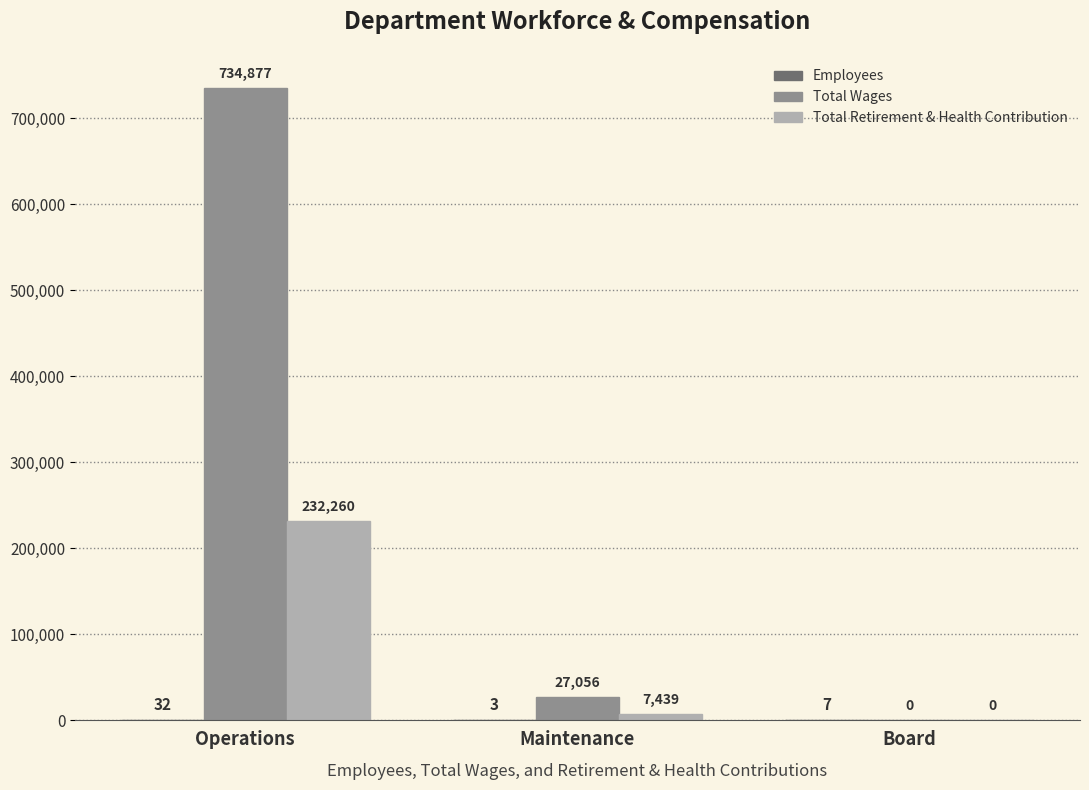

The Total Retirement & Health Contribution series shows 73154 at Board. True or false?

False